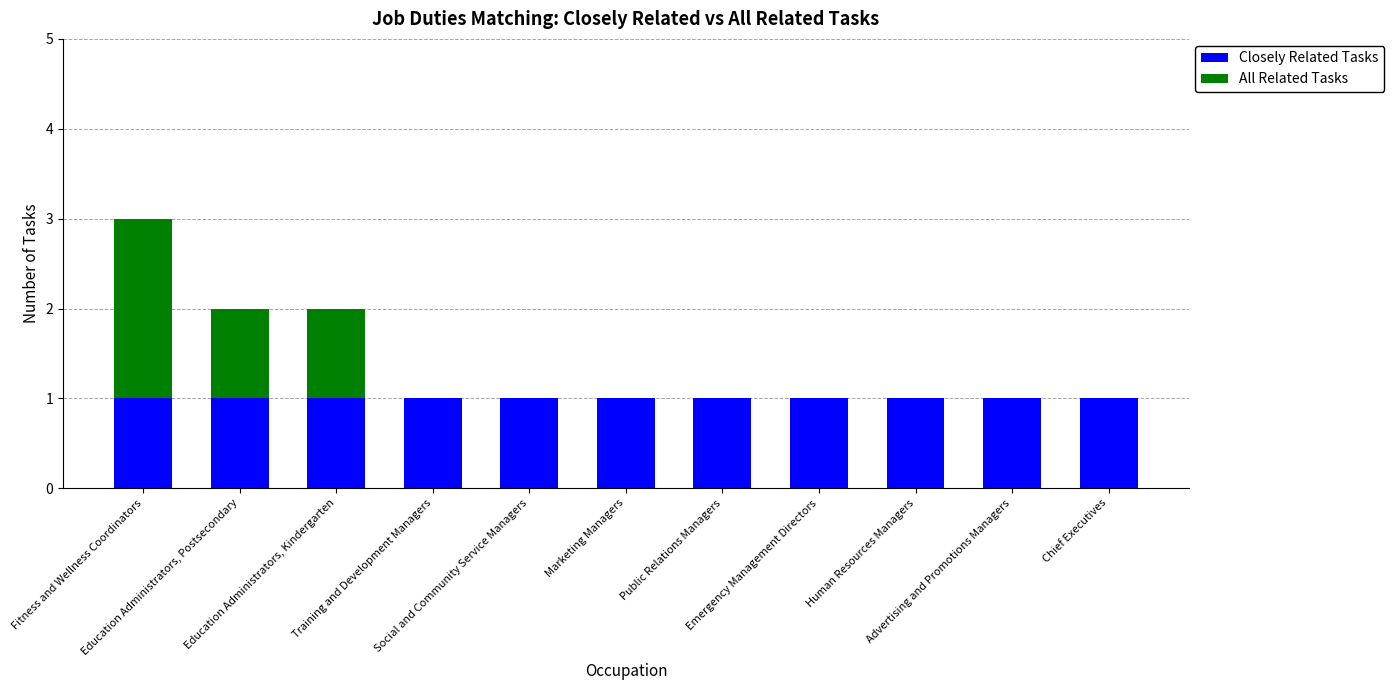

What are all the series names shown in the legend?

Closely Related Tasks, All Related Tasks